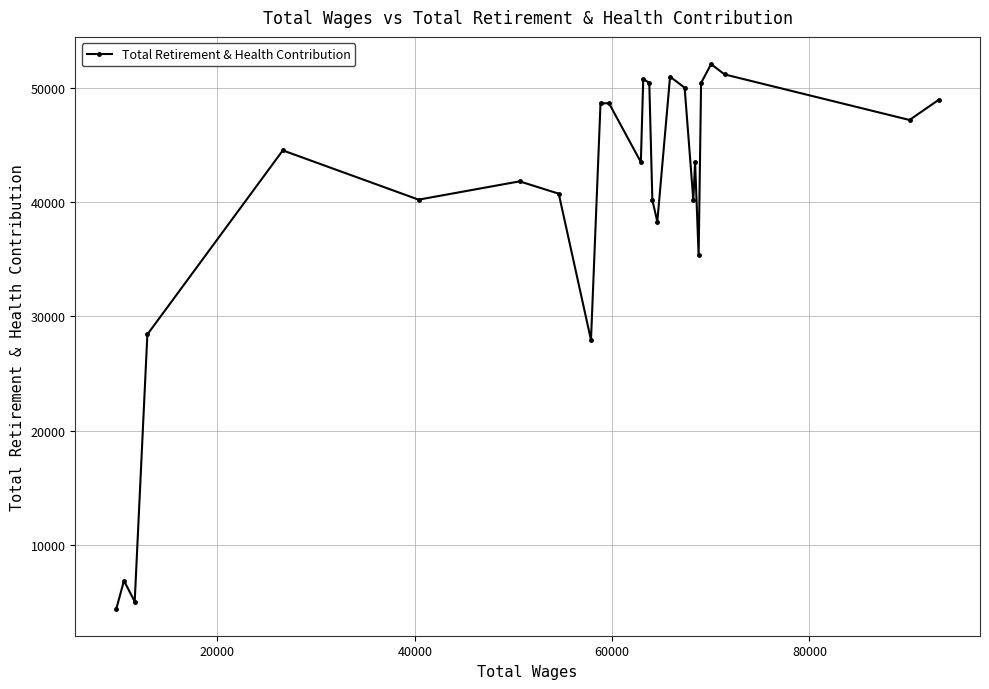

Is this an area chart (filled region under the line)?

No